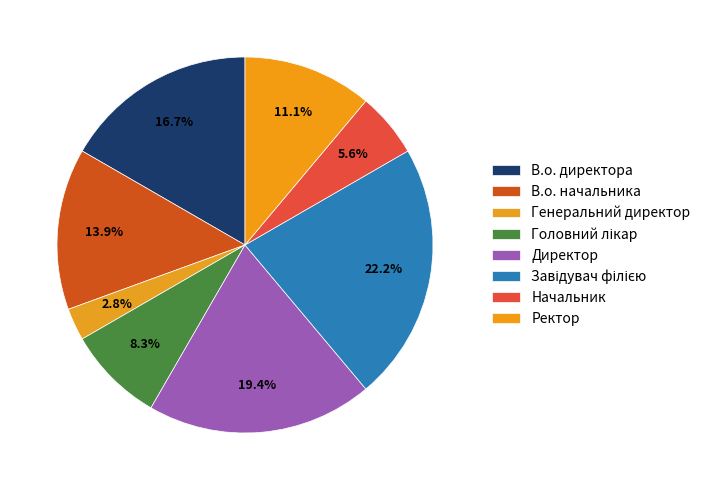

Does Завідувач філією account for over 50% of the chart?

No